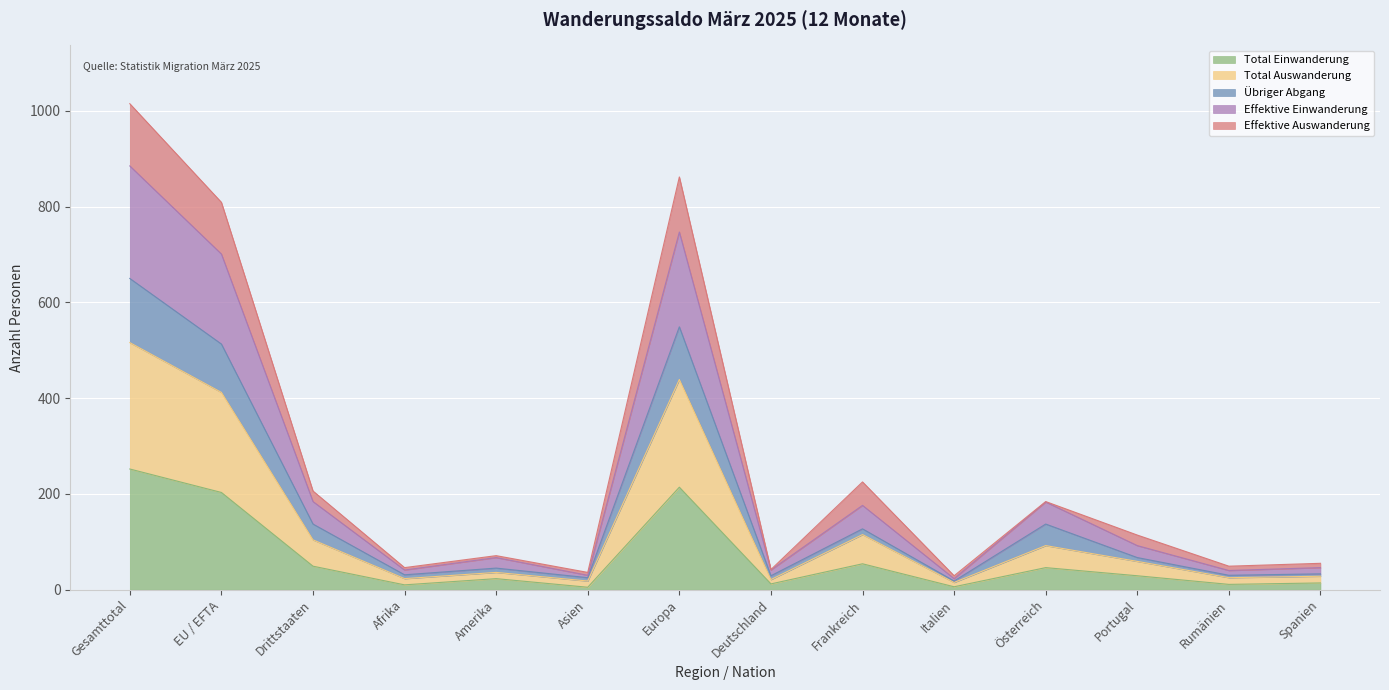

What position from the right is Frankreich?

6